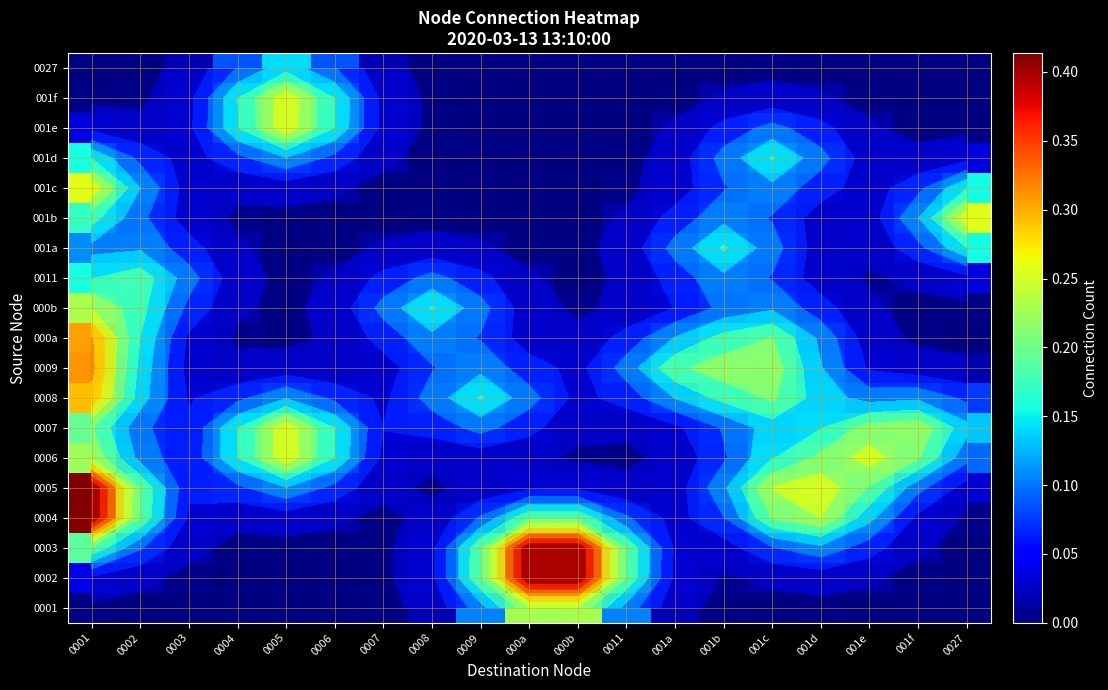

Is it true that 0004 equals 0.0 at 0008?

False